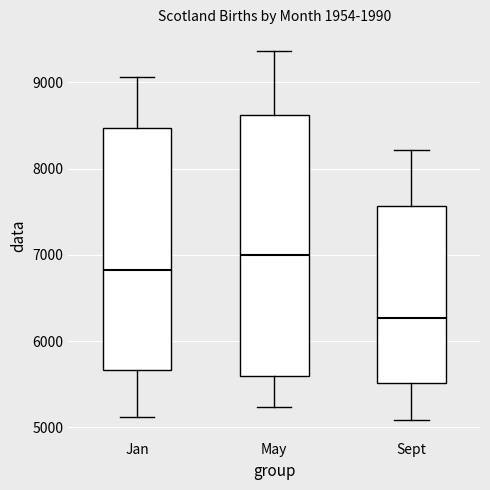

Reading left to right, read every box against the y-axis: the position of its median line, the range the box covers, and the ends of its whiskers. The values are not printed on the chart, so give them approximately, as read against the axis.

Jan: median 6800, box 5700 to 8500, whiskers 5100 to 9100
May: median 7000, box 5600 to 8600, whiskers 5200 to 9400
Sept: median 6300, box 5500 to 7600, whiskers 5100 to 8200